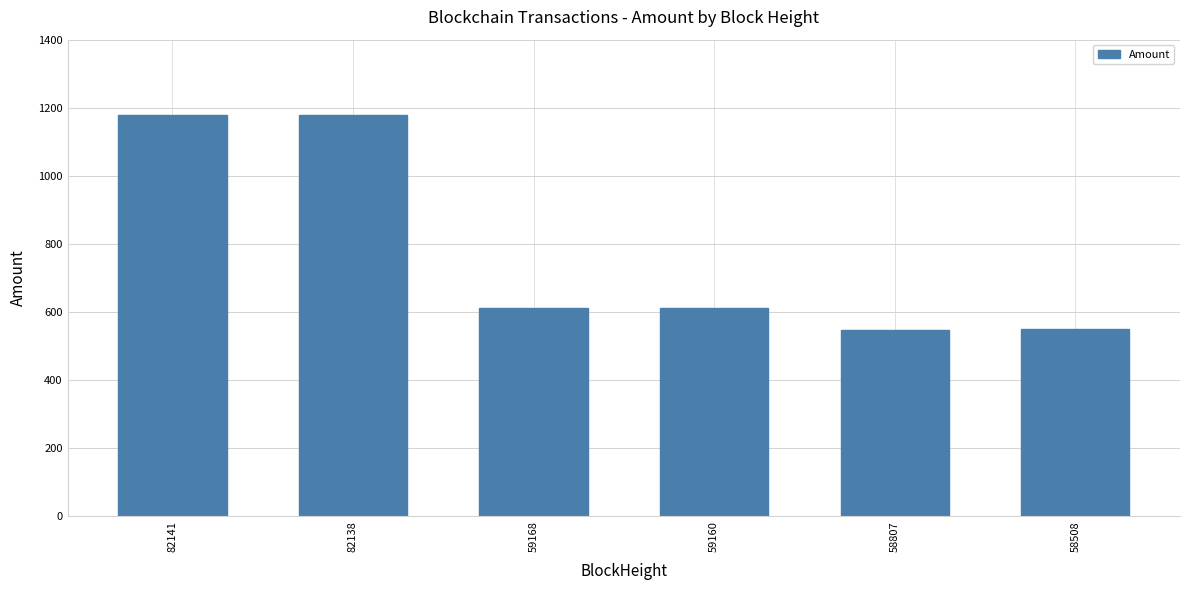

What is the maximum value shown in the chart?

1179.8